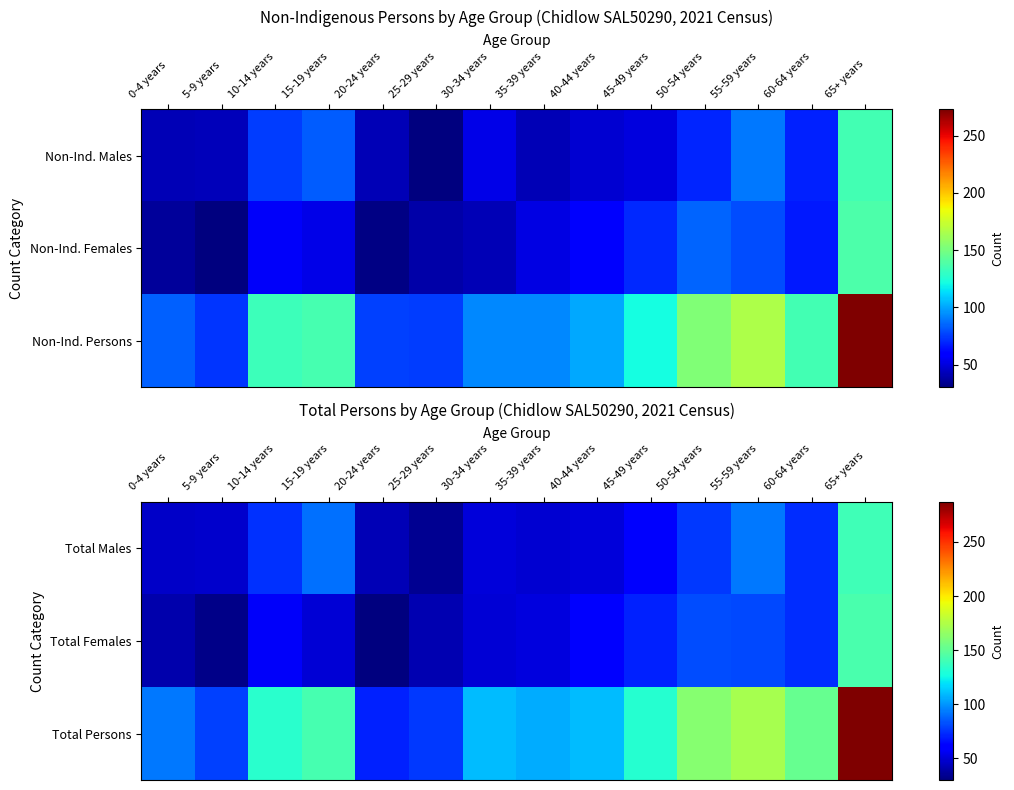

Is the value of Total Females at 65+ years greater than the value of Total Males at 5-9 years?

Yes